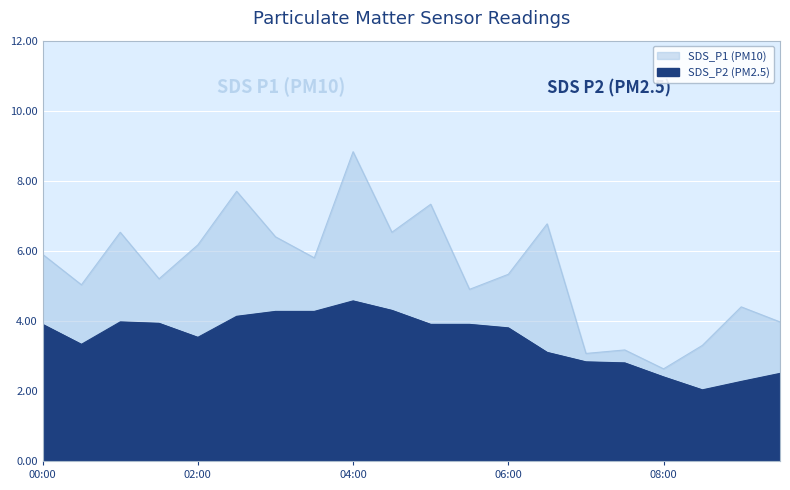

How many lines are shown in the chart?

2